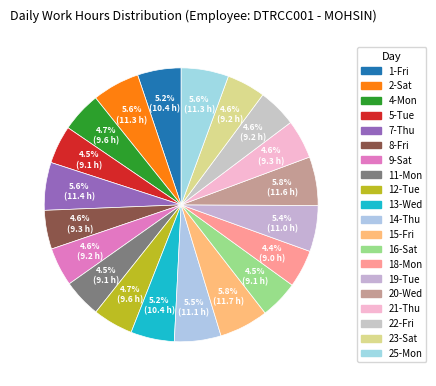

Combined, what portion of the pie is 1-Fri and 25-Mon?

10.8%